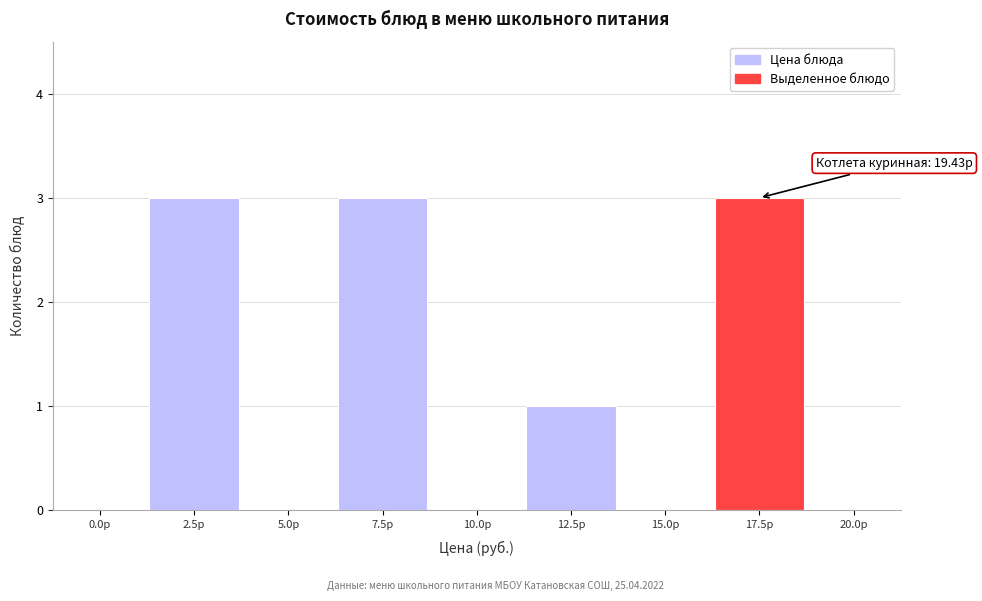

Reading right to left, transcribe all the data shown in this chart.

20.0р=0	17.5р=3	15.0р=0	12.5р=1	10.0р=0	7.5р=3	5.0р=0	2.5р=3	0.0р=0